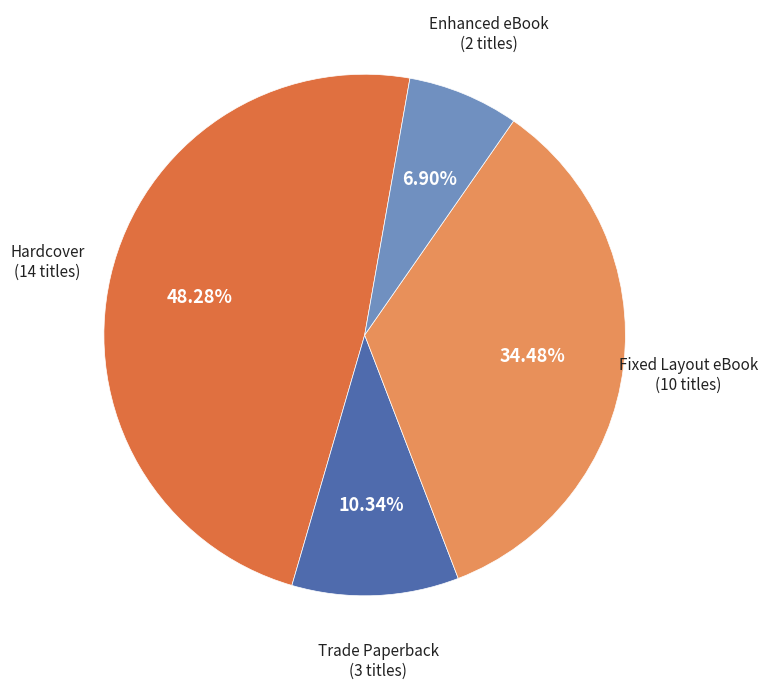

How many segments does this pie chart have?

4